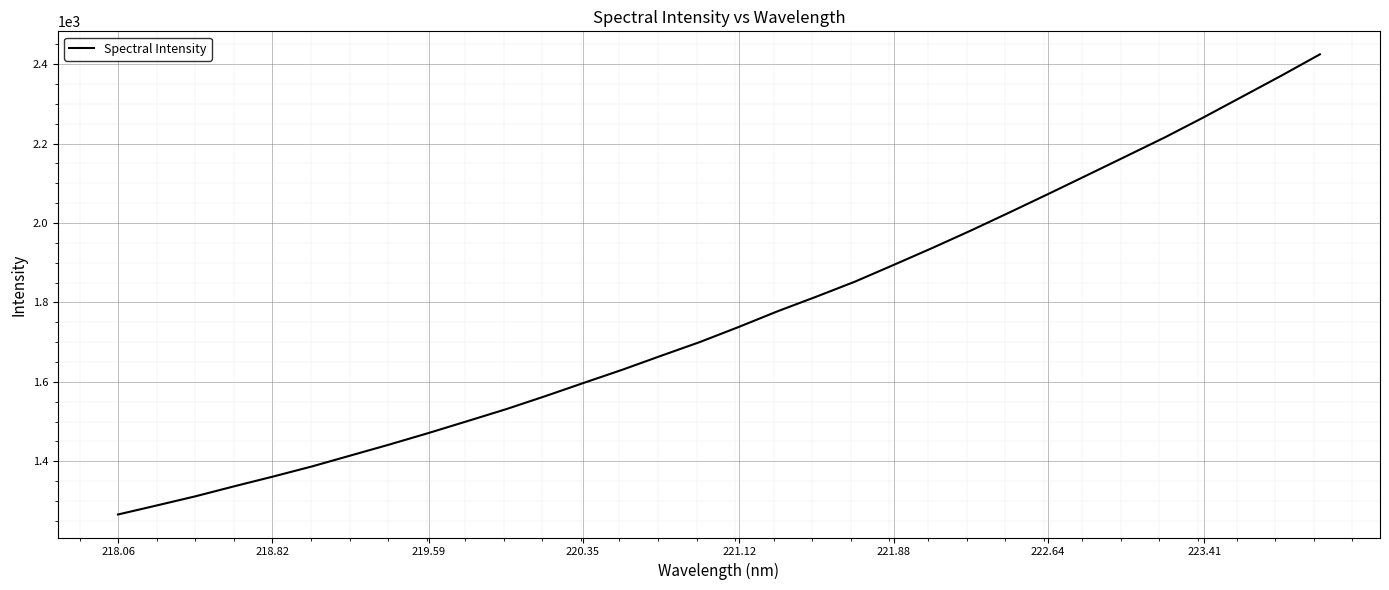

What is the sum of all values?

56454.0